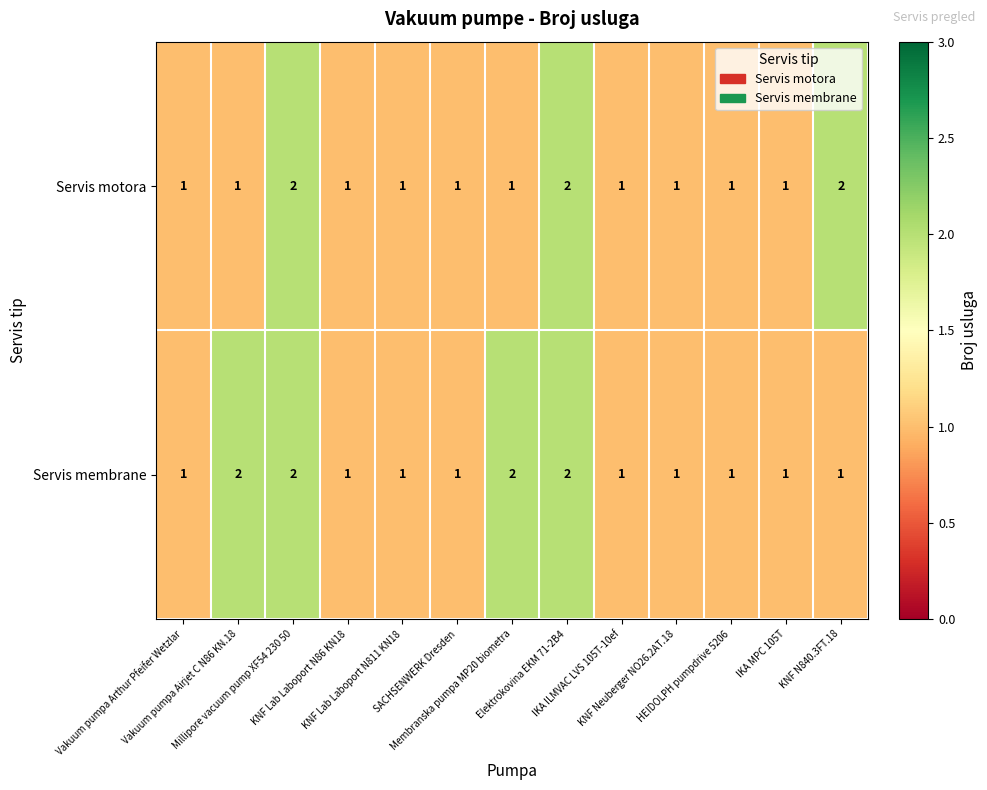

List the series in order of their overall mean, lowest first.

Servis motora, Servis membrane